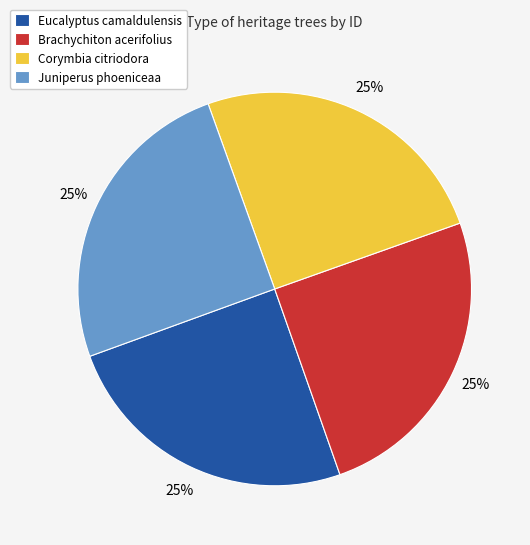

The Juniperus phoeniceaa slice represents 32% of the pie. True or false?

False